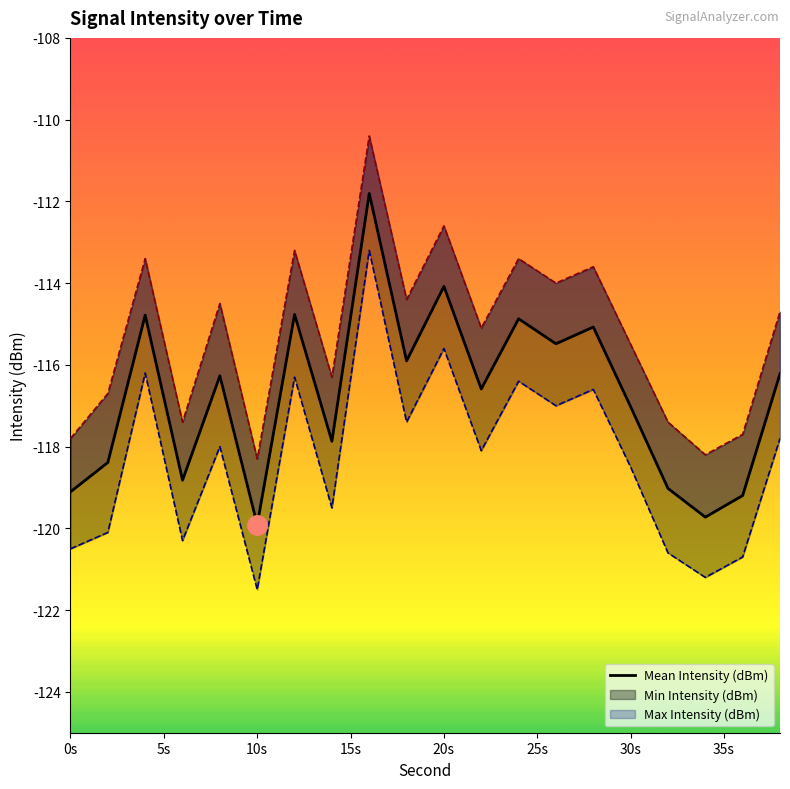

True or false: there are more than 0 points higher than both neighbors.

True